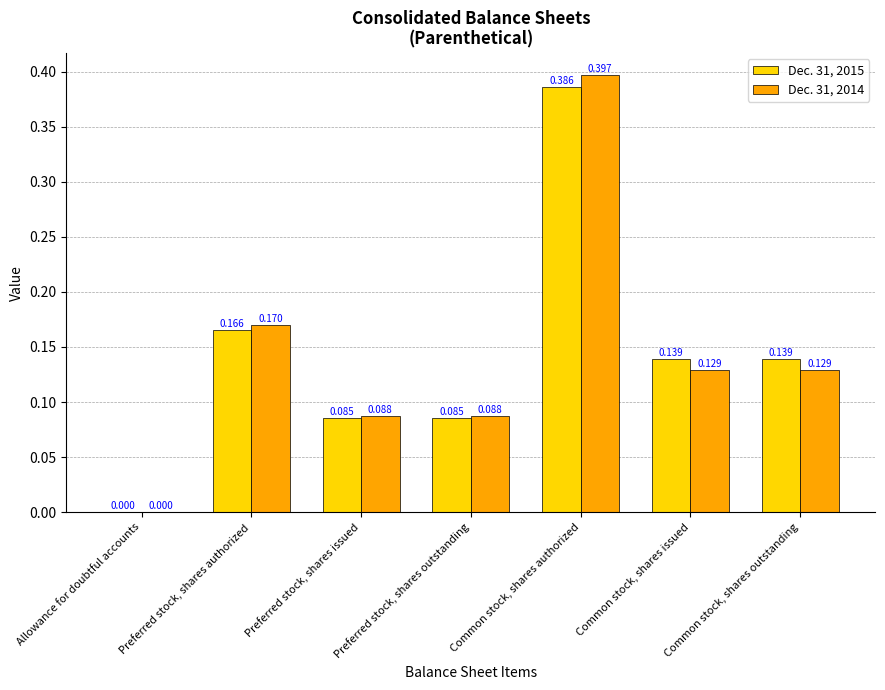

At which category is the sum across all series the highest?

Common stock, shares authorized